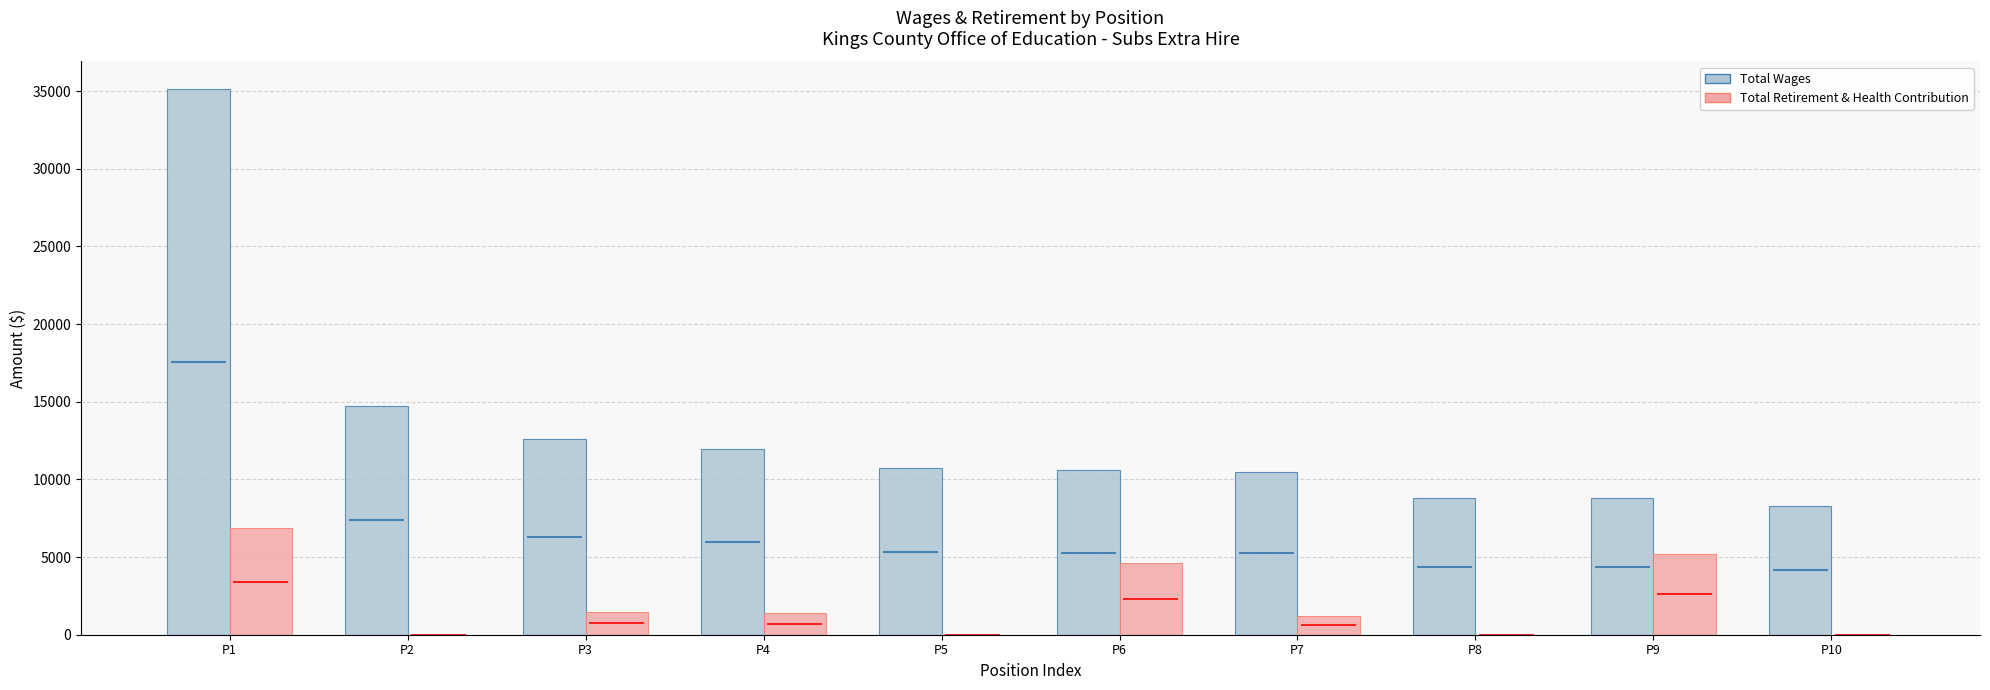

Rank the series by their average value, from highest to lowest.

Total Wages, Total Retirement & Health Contribution